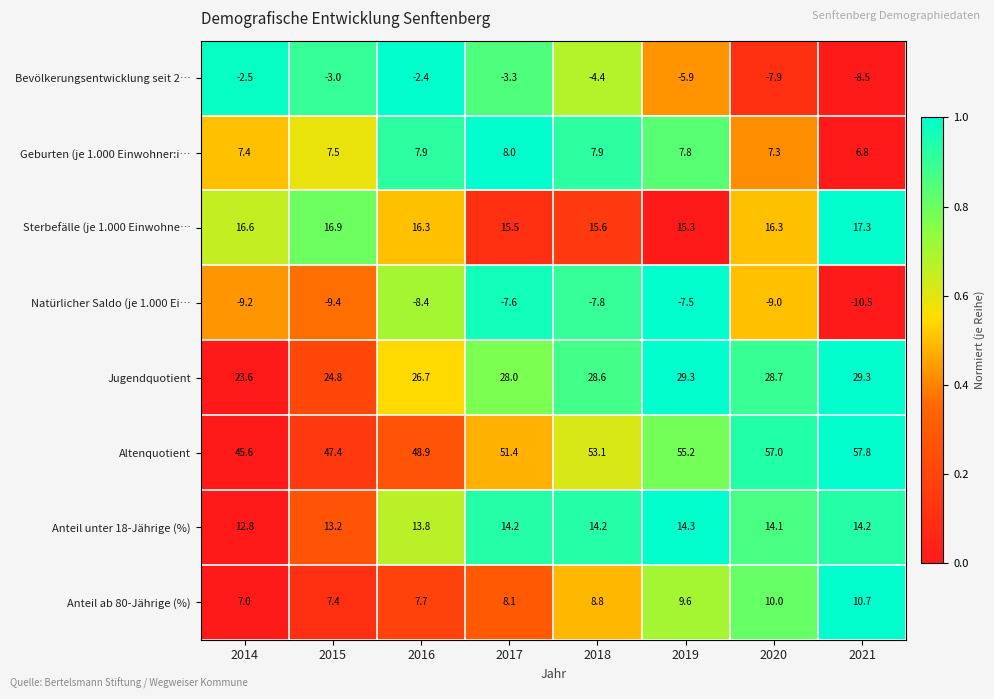

What is the greatest value displayed?

57.8